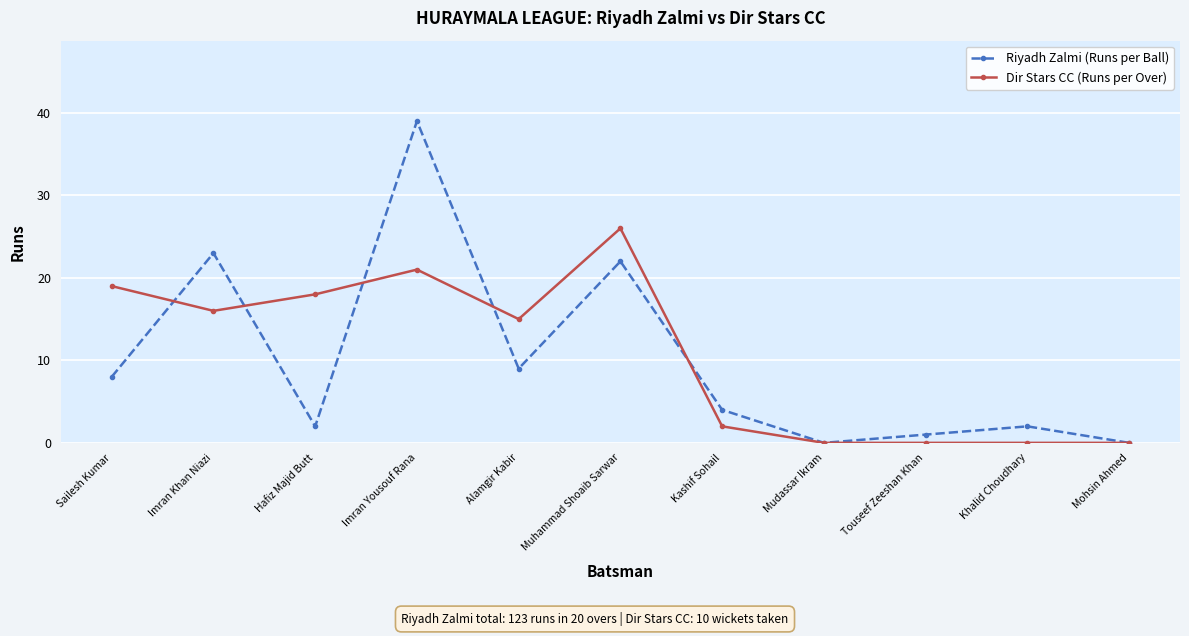

What is the label of the 6th point from the left?

Muhammad Shoaib Sarwar